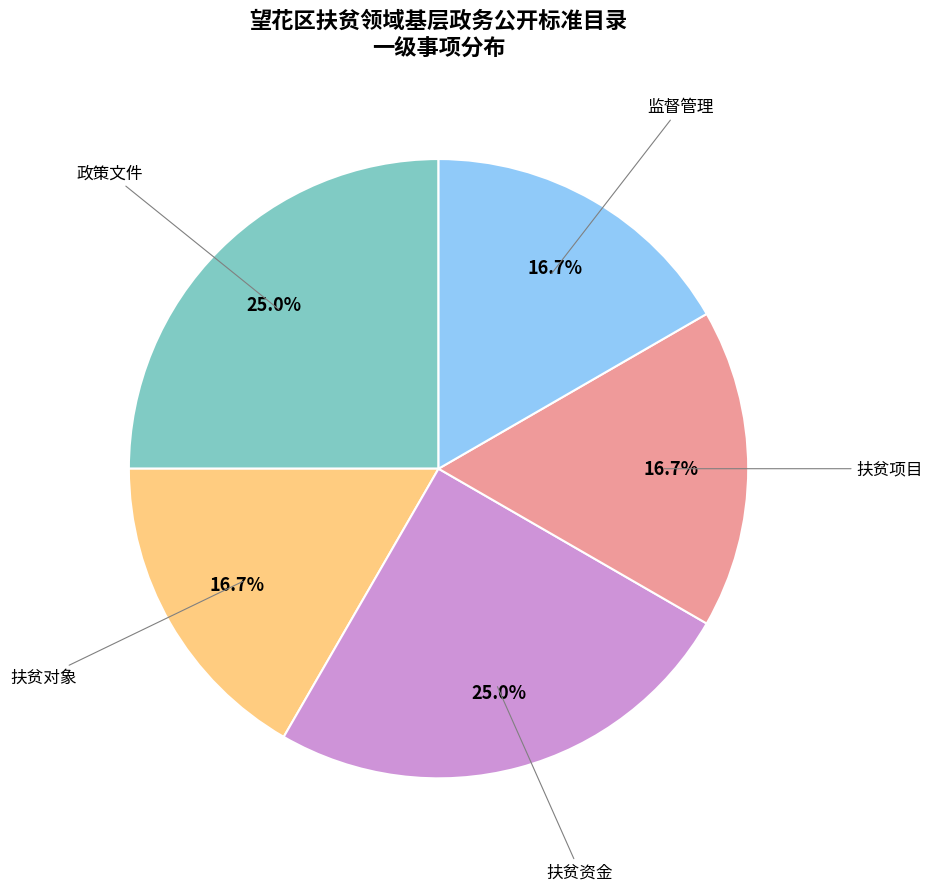

Is there a majority slice in this chart?

No